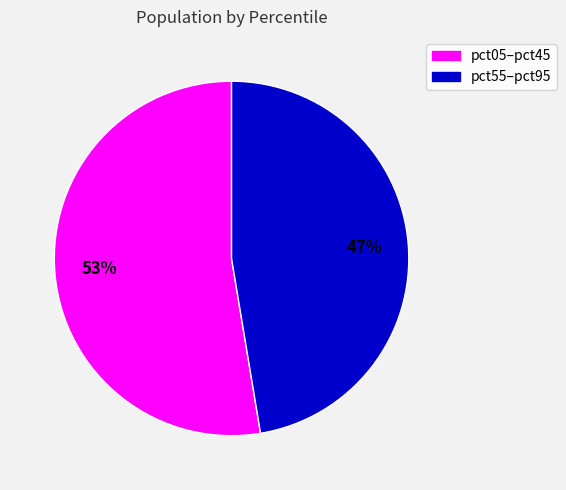

To the nearest percent, what is the average slice percentage?

50%